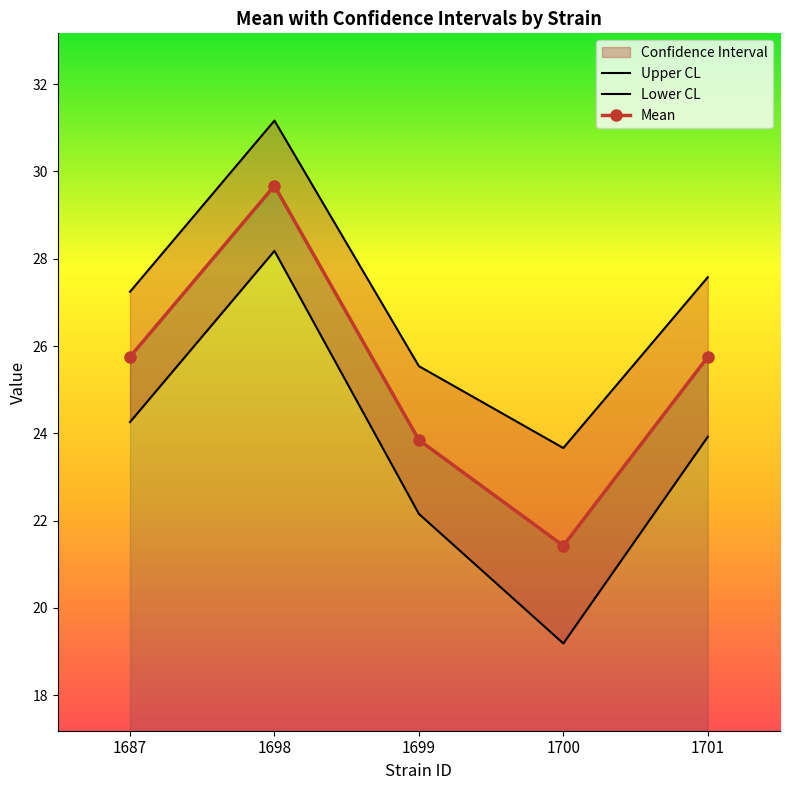

Between 1687 and 1700, which series saw the biggest shift?

lowercl